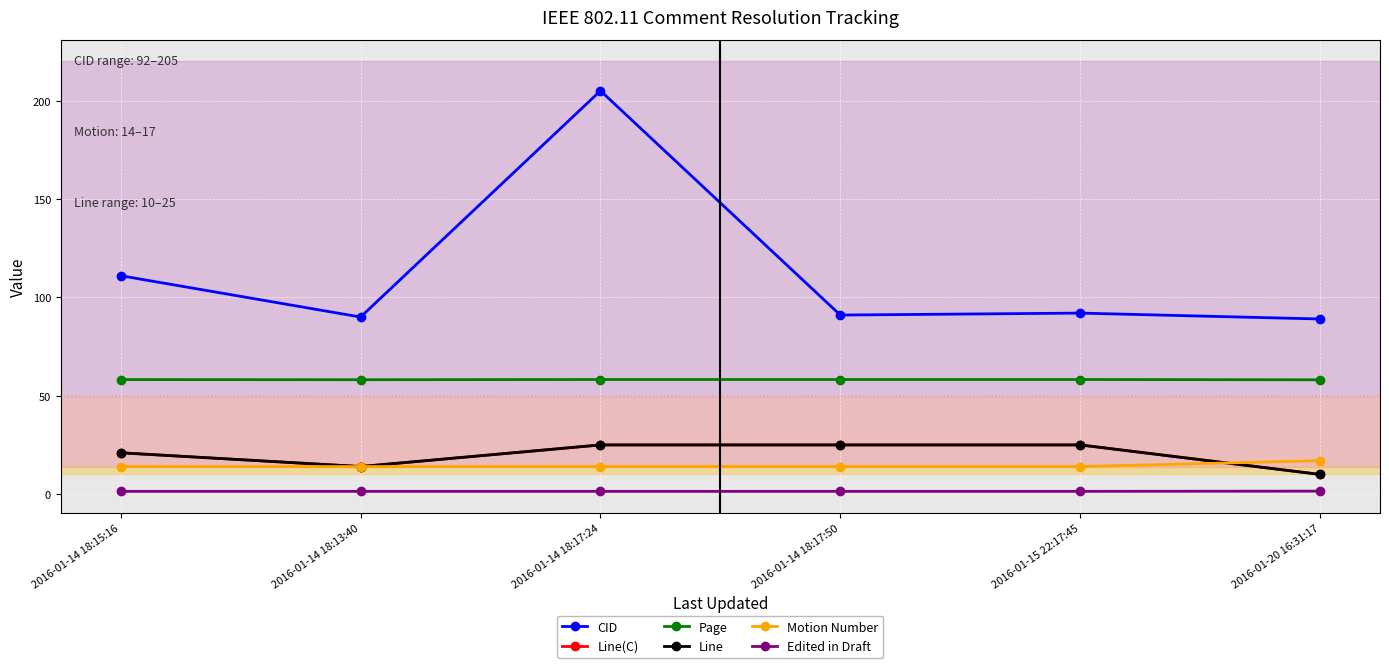

What is the difference between the maximum and minimum values in the Page series?

0.2